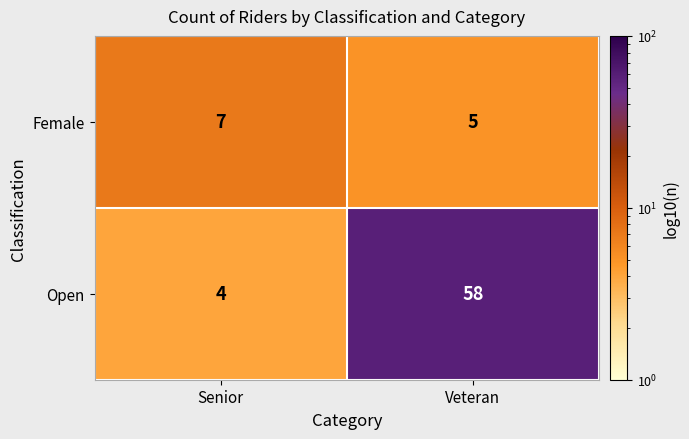

Is it true that Female equals 12 at Senior?

False